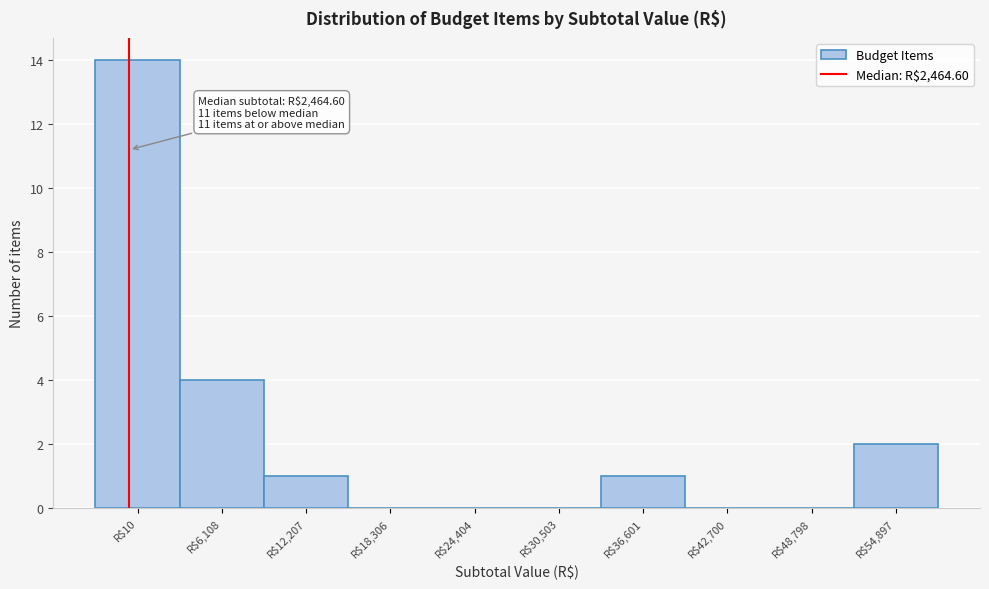

The value at R$42,700 is -6. True or false?

False